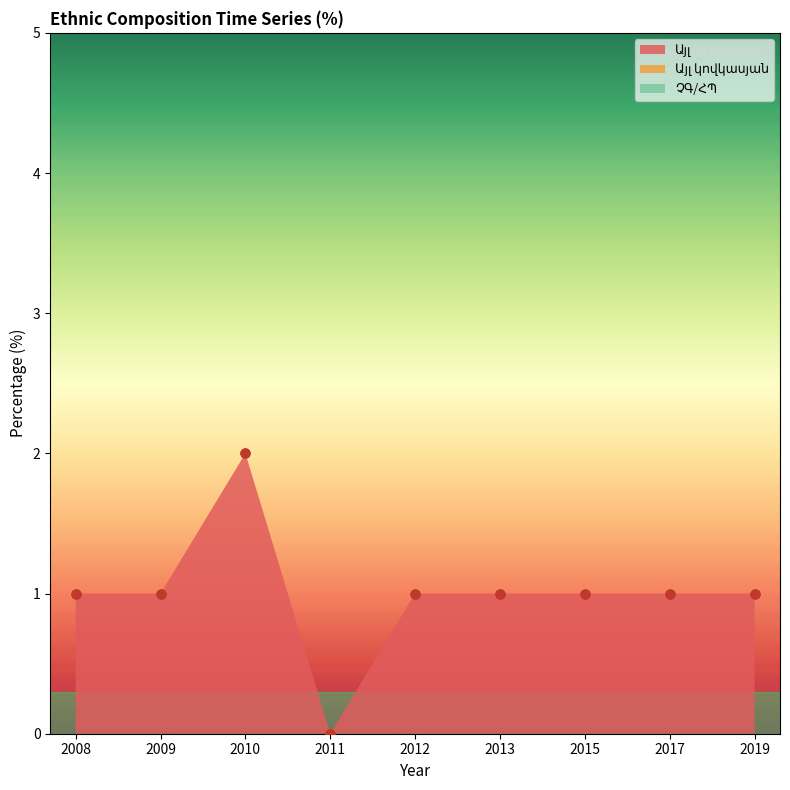

What are all the series names shown in the legend?

Այլ, Այլ կովկասյան, ՉԳ/ՀՊ